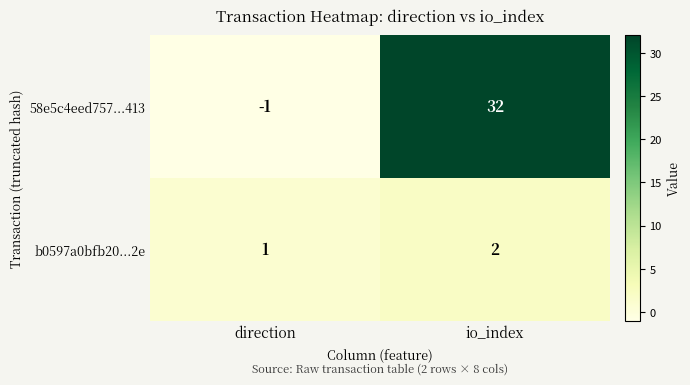

What is the spread (max minus min) of values at direction?

2